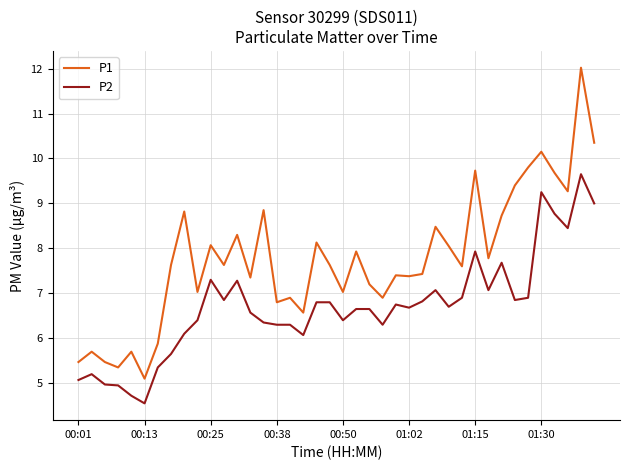

Which series has the largest total across all categories?

P1